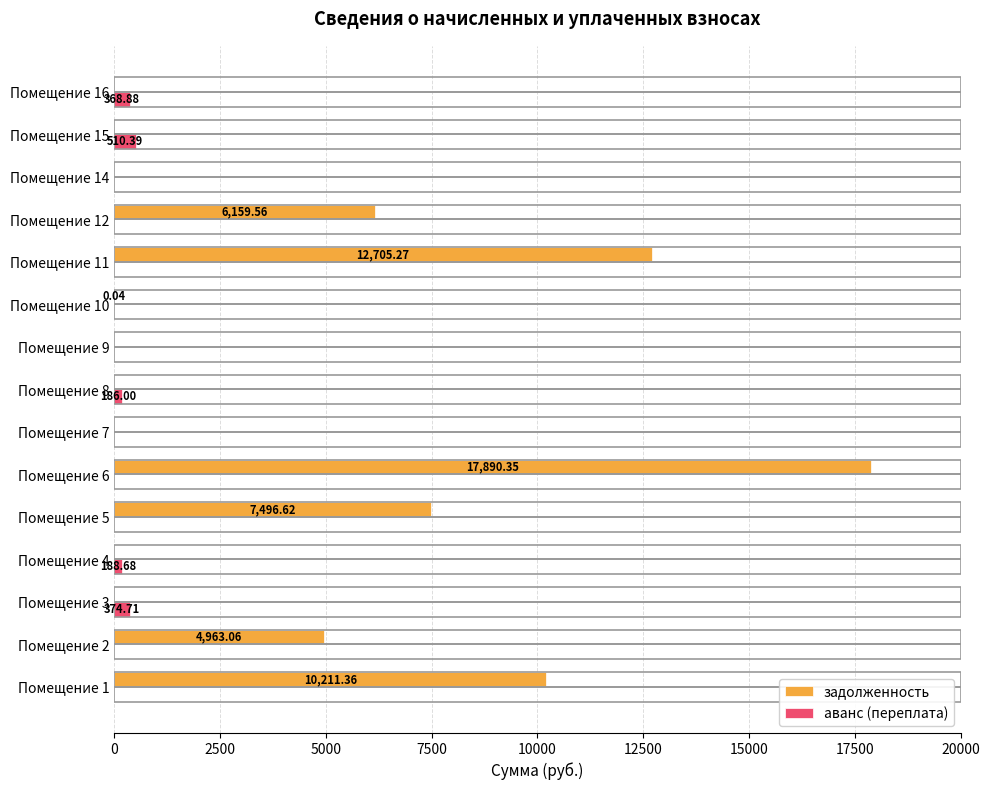

Which series has the largest total across all categories?

задолженность